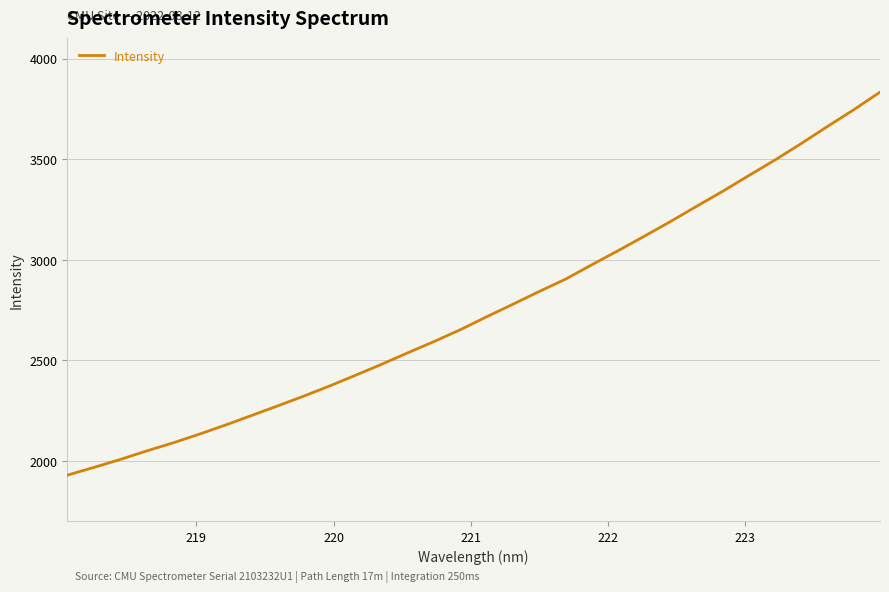

What is the greatest value displayed?

3833.0